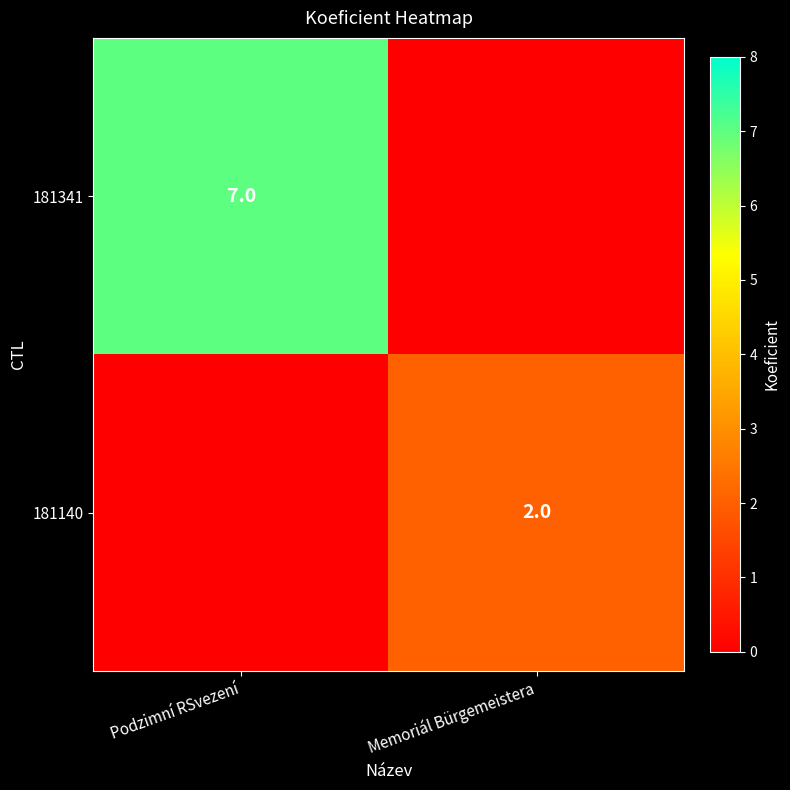

Which series has the largest total across all categories?

181341